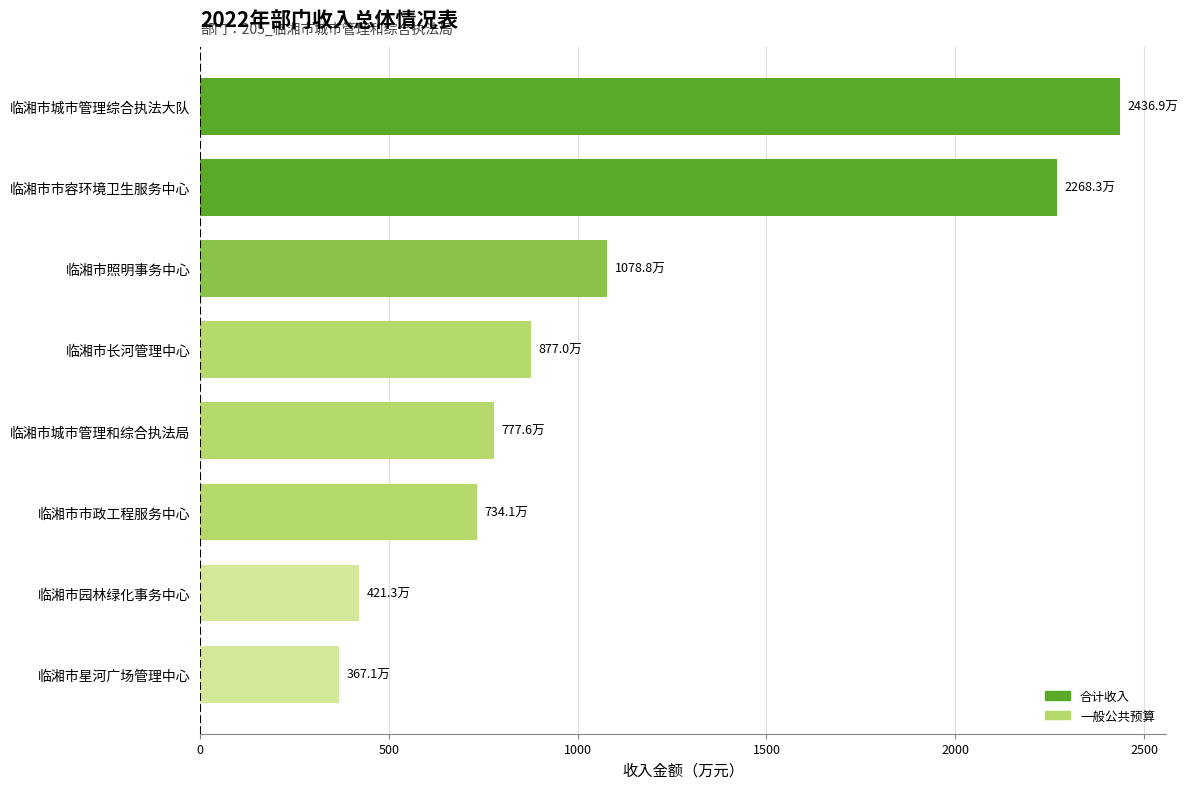

True or false: the data shows 614.9 at 临湘市园林绿化事务中心.

False